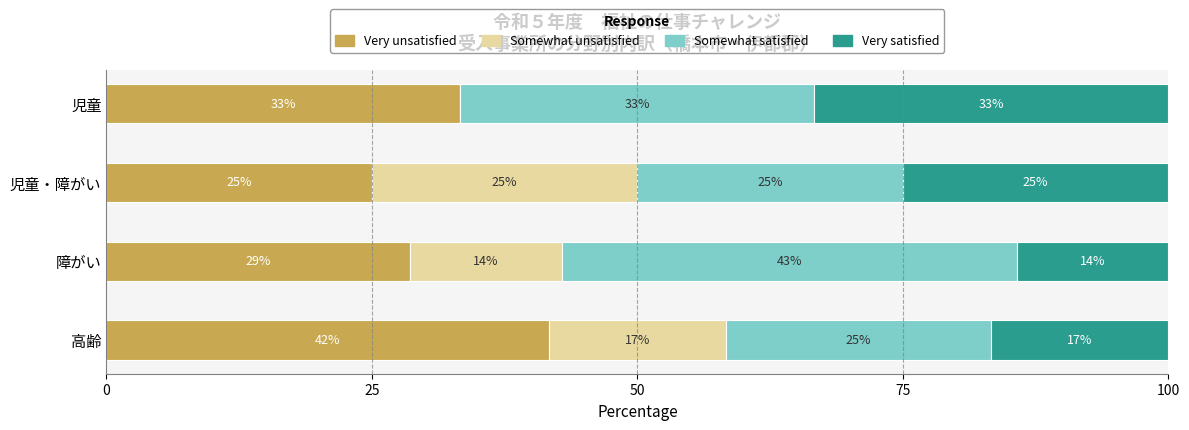

What is the average value of the Somewhat unsatisfied series?

14.0